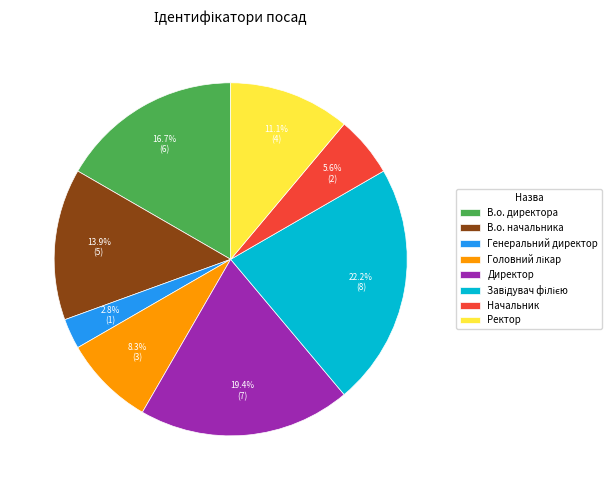

To the nearest percent, what percentage of the pie is В.о. начальника?

14%